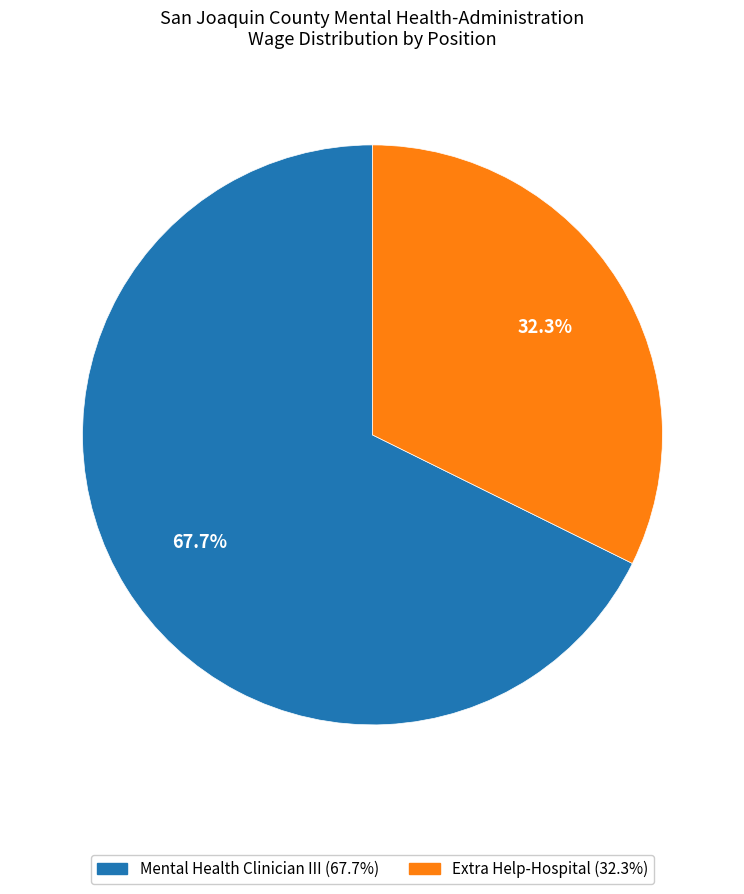

What is the majority slice?

Mental Health Clinician III